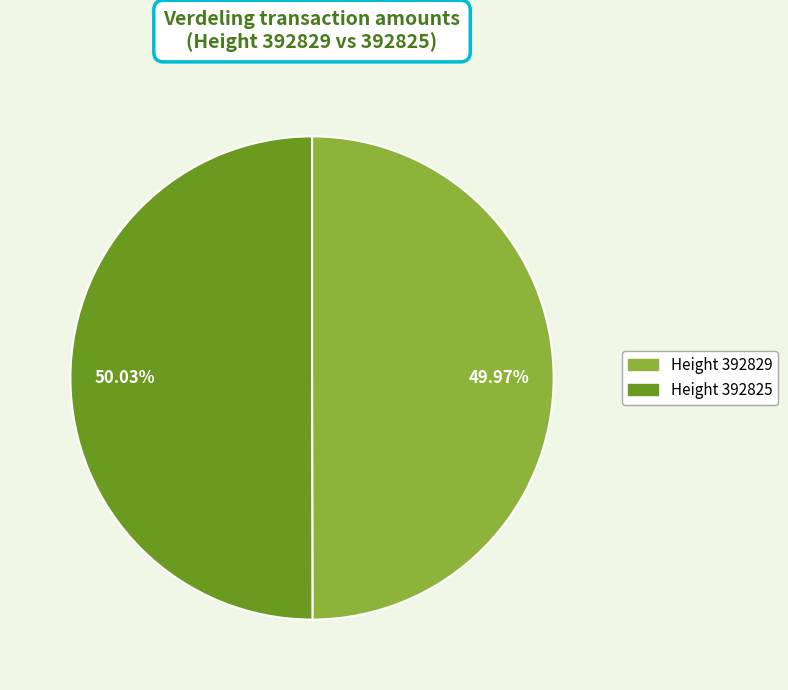

Approximately how many times larger is the value at Height 392829 compared to Height 392825?

1.0